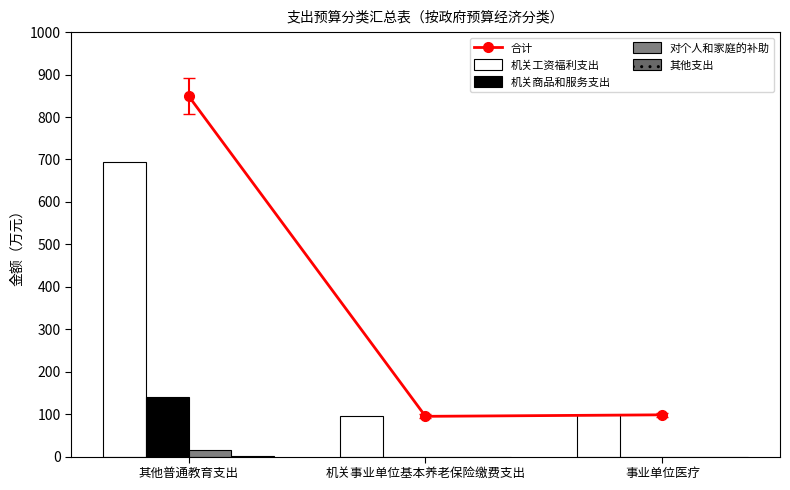

What is the label of the 1st bar from the right?

事业单位医疗